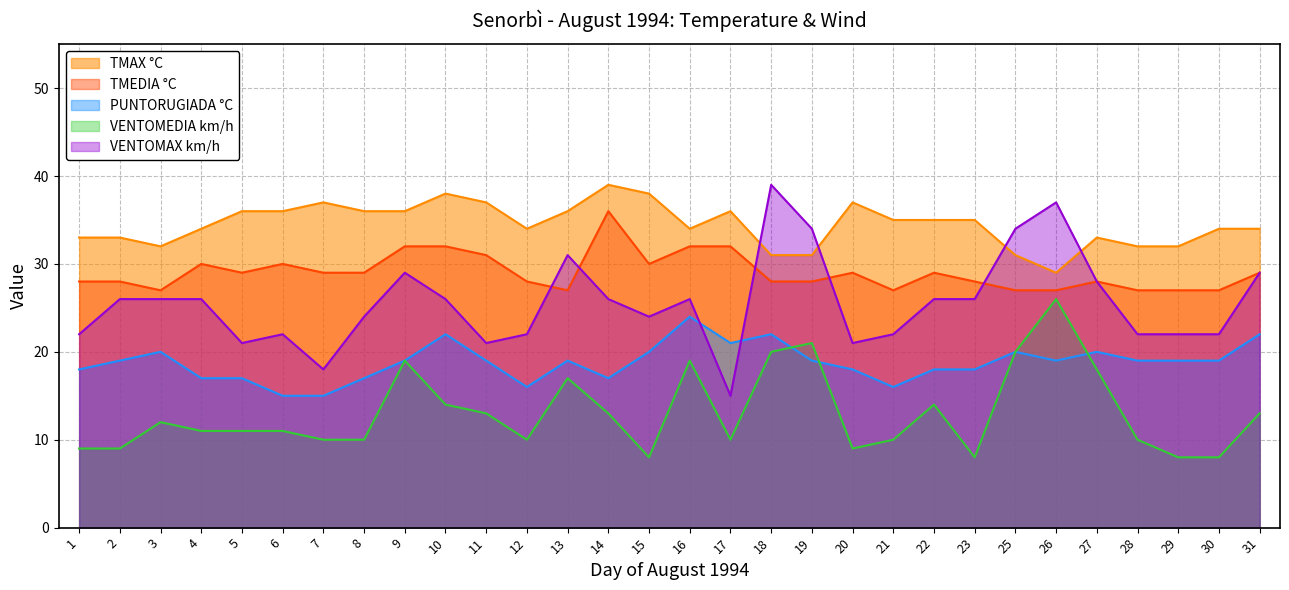

What is the difference between the highest and lowest values at 25?

14